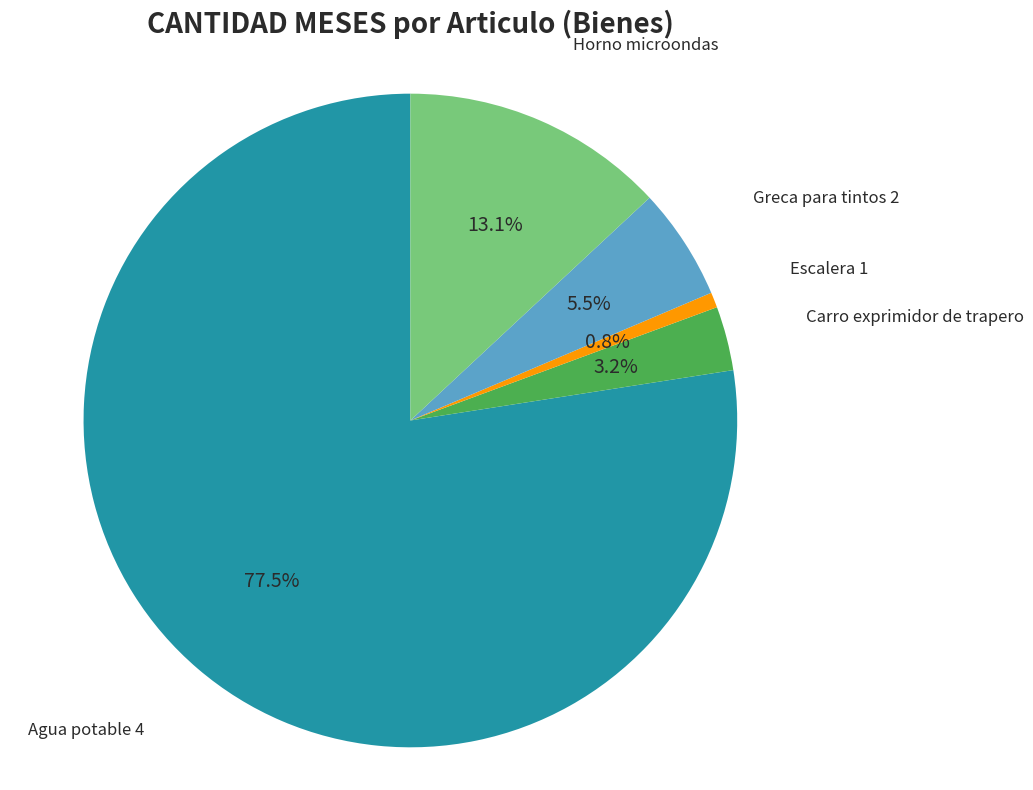

What percentage do Escalera 1 and Agua potable 4 together represent?

78.2%